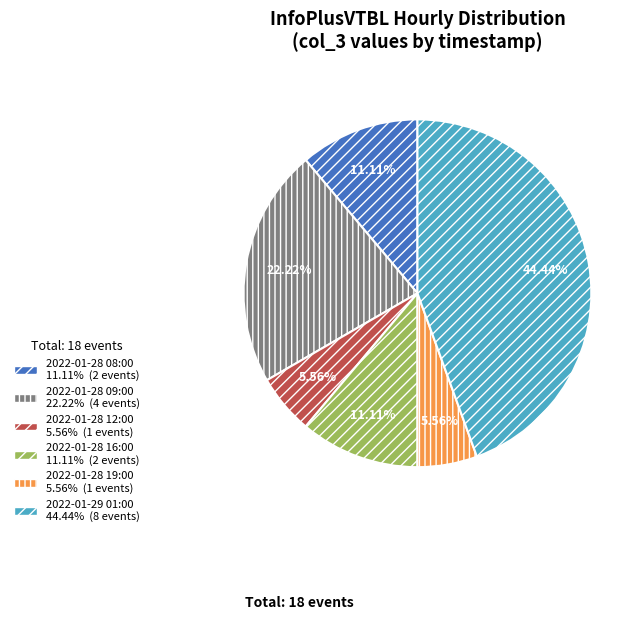

Count the number of slices in the pie.

6